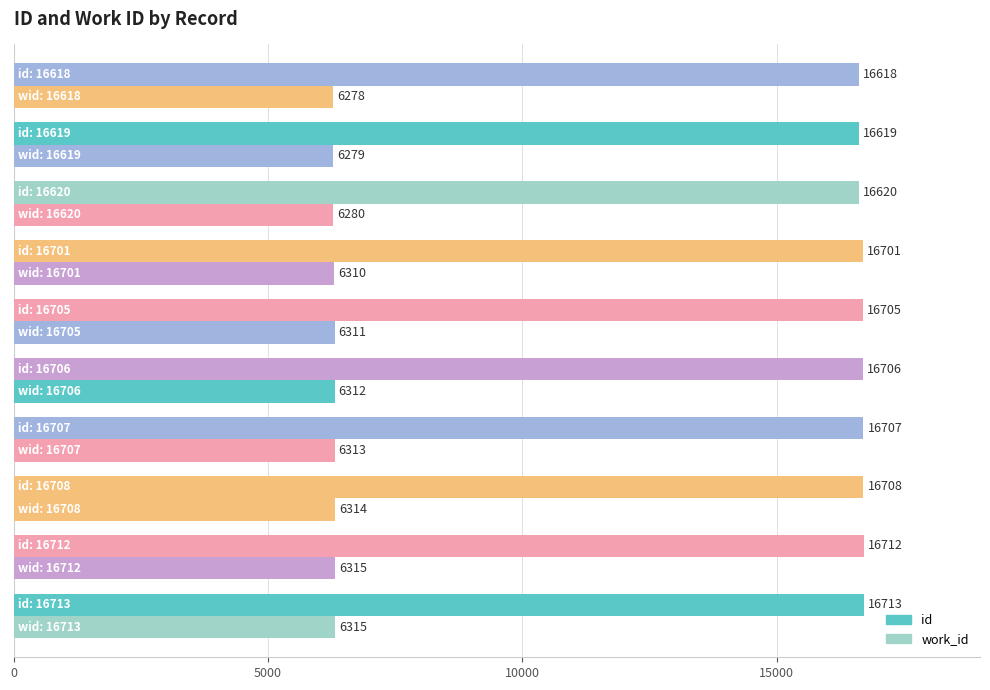

Rank the series by their average value, from highest to lowest.

id, work_id